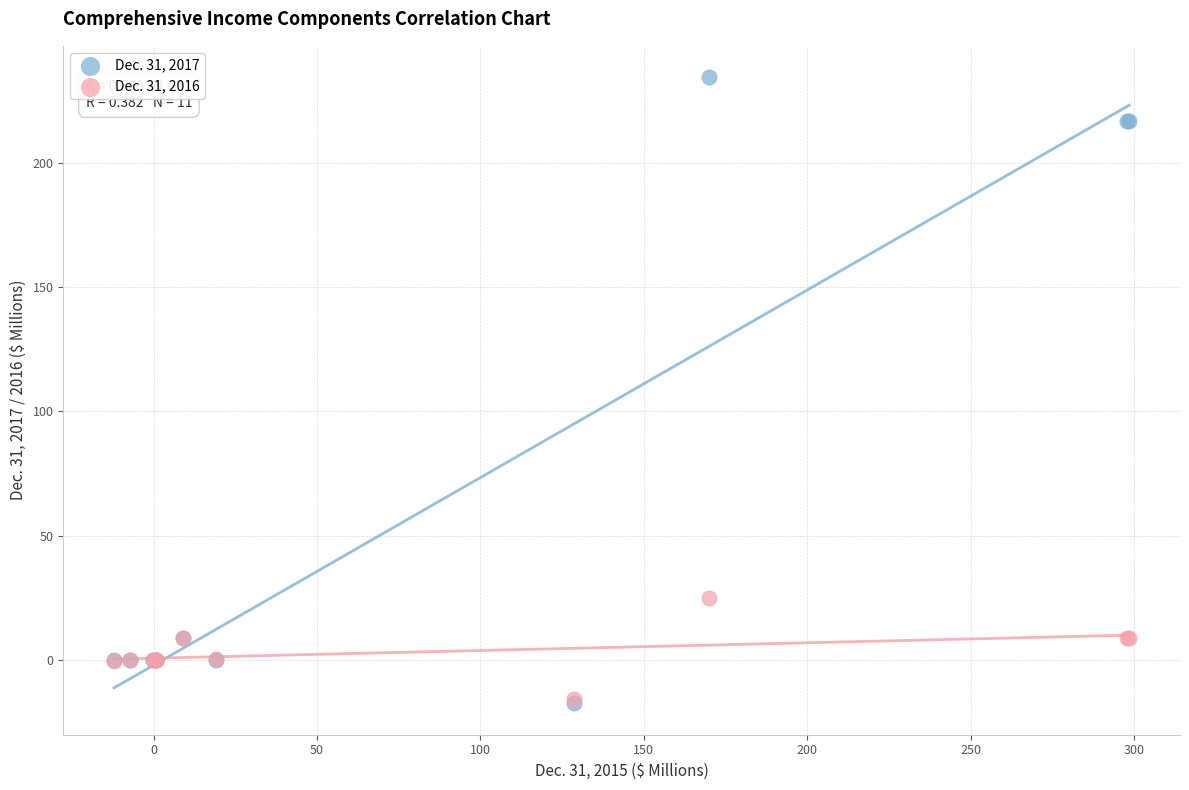

In the Dec. 31, 2017 series, what Y value is closest to 108?

8.9